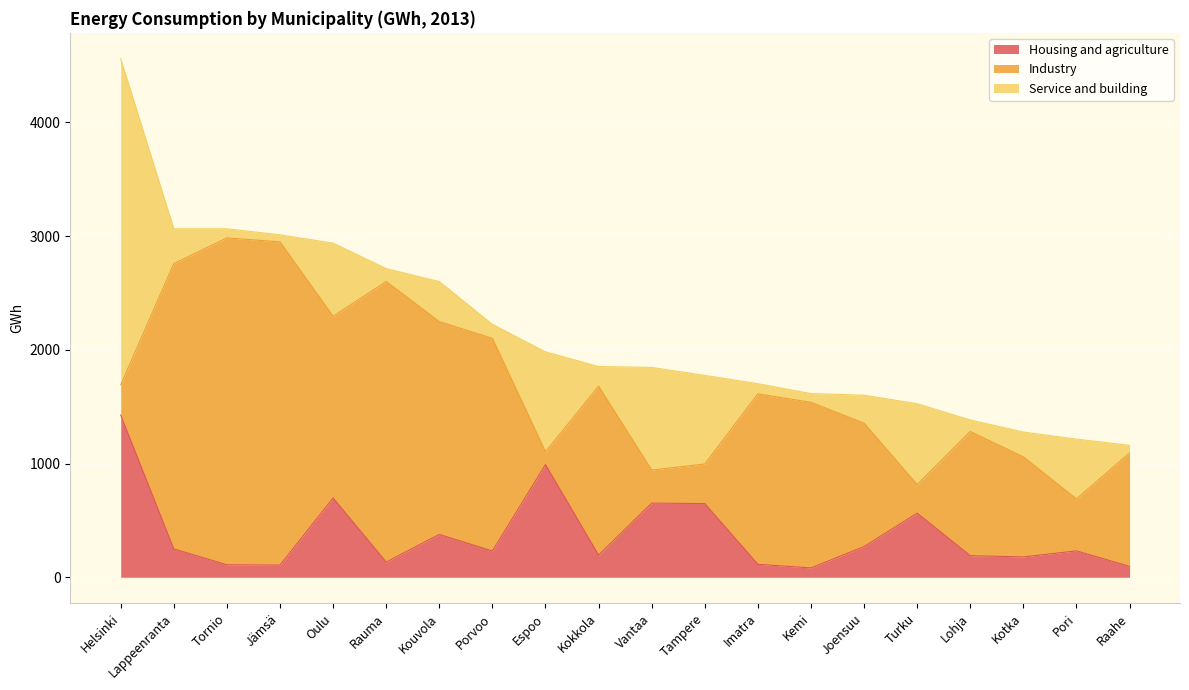

What is the sum of all Industry values?

26251